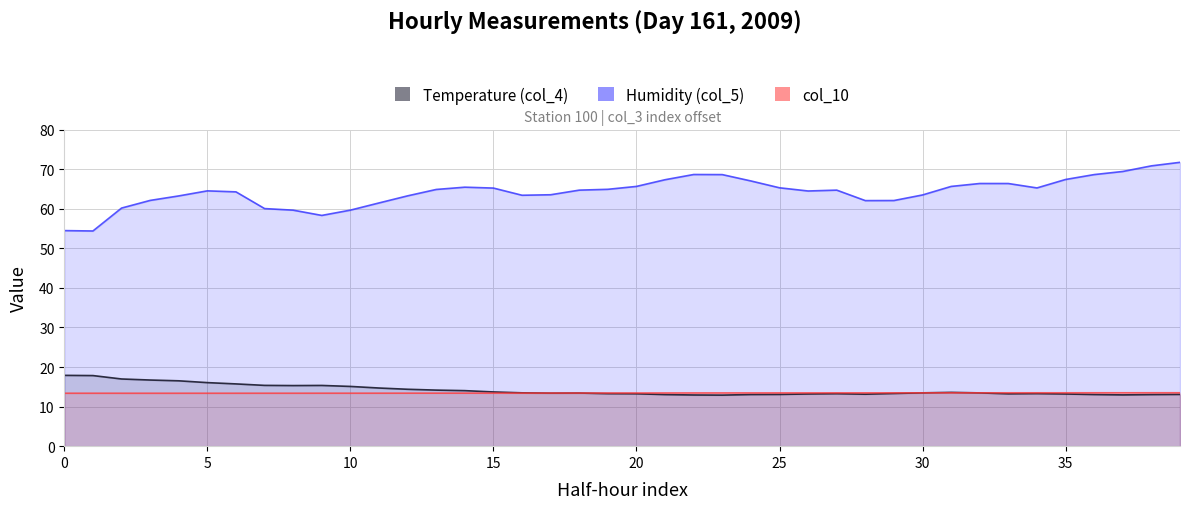

The value of Humidity (col_5) line at 15 is 35.8. True or false?

False